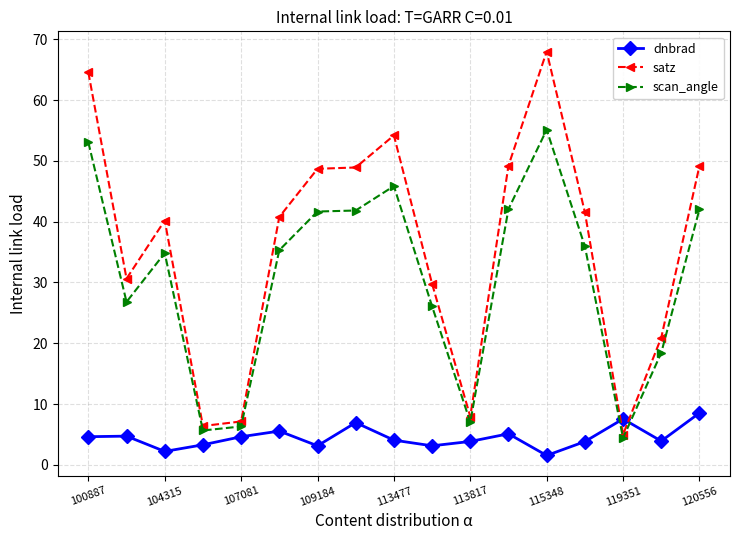

Is this an area chart (filled region under the line)?

No